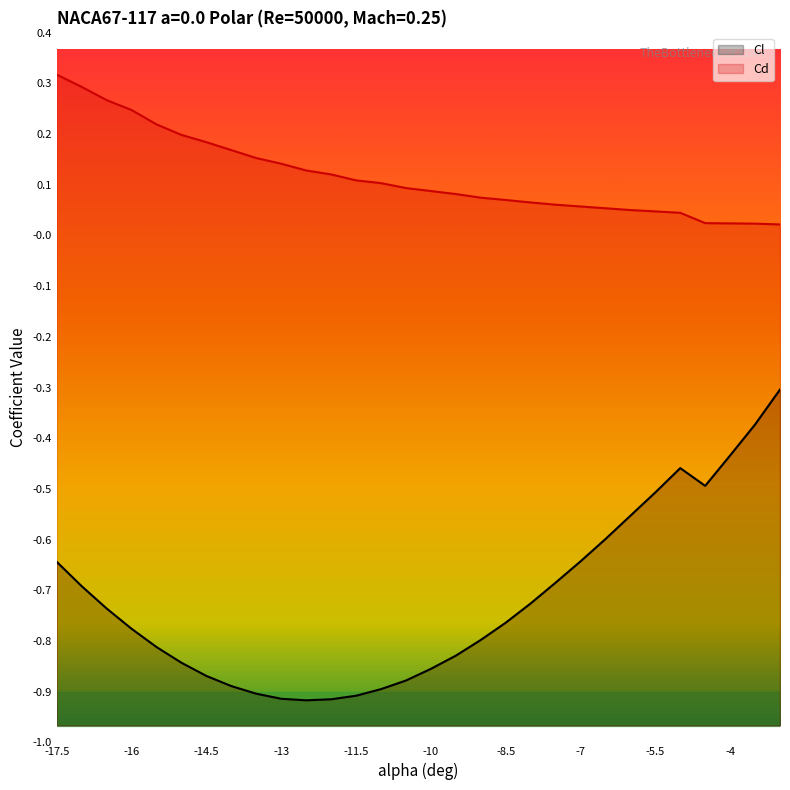

The Cl series shows -0.6 at -4. True or false?

False